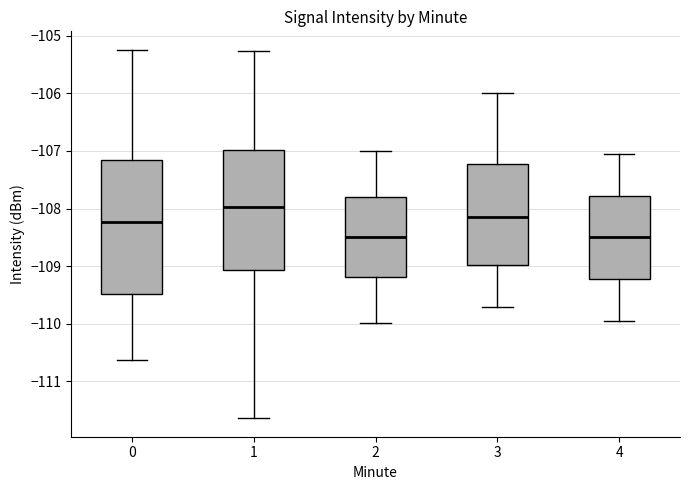

Comparing the boxes themselves (not the whiskers), which one is the tallest?

0